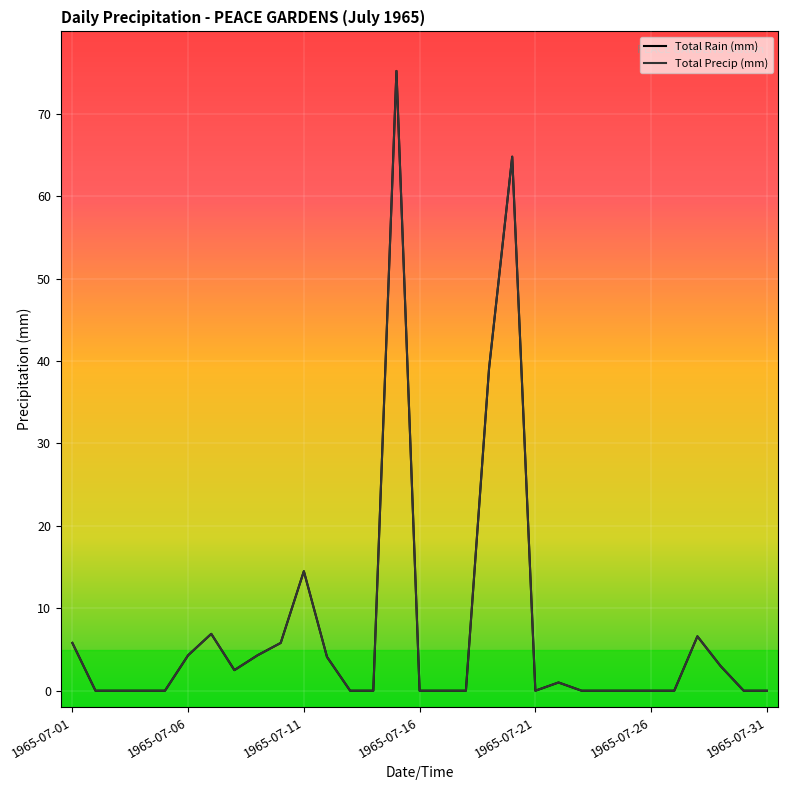

How many lines are shown in the chart?

2